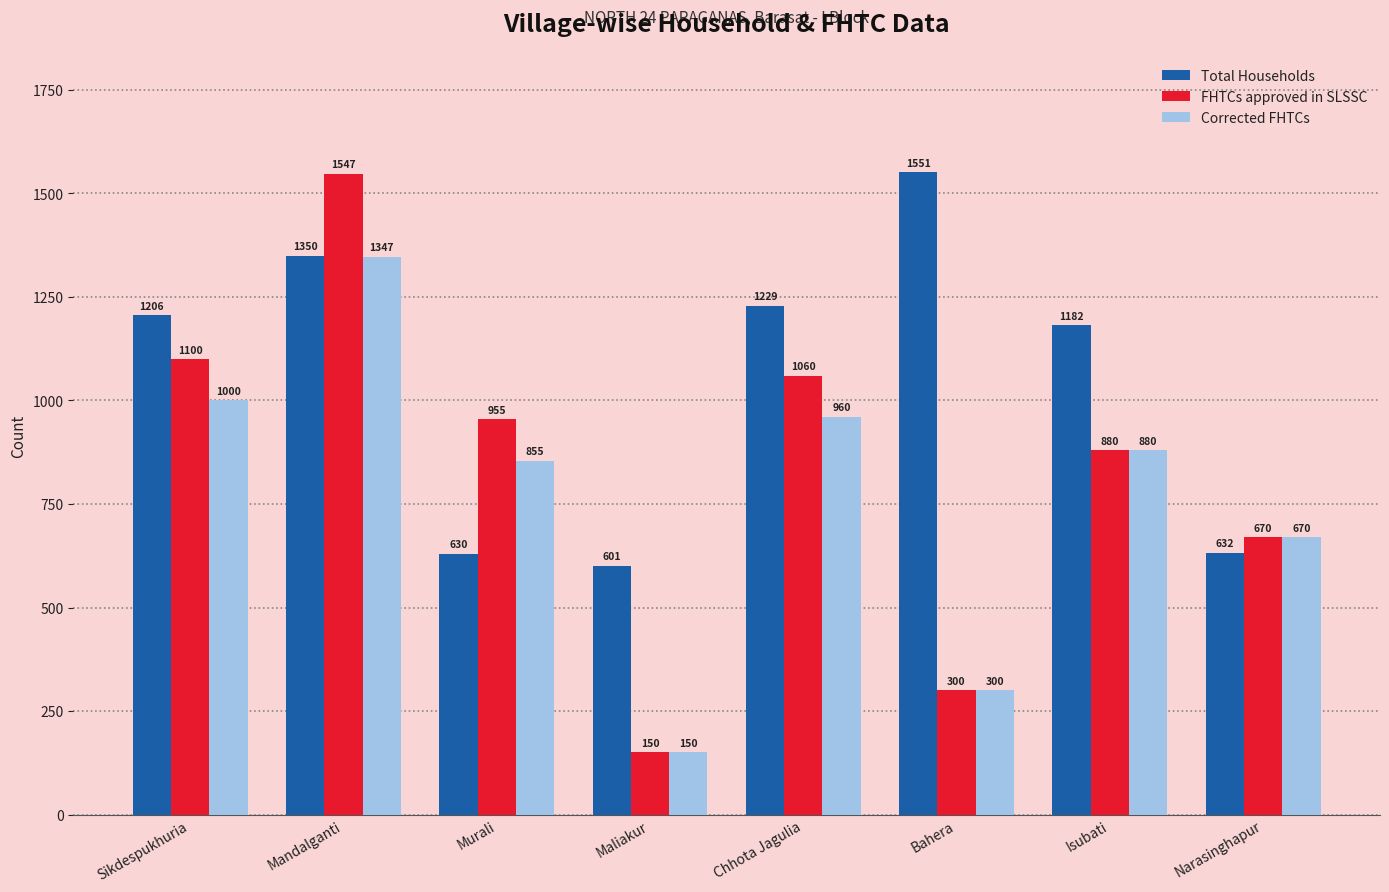

Which series has the largest total across all categories?

Total Households